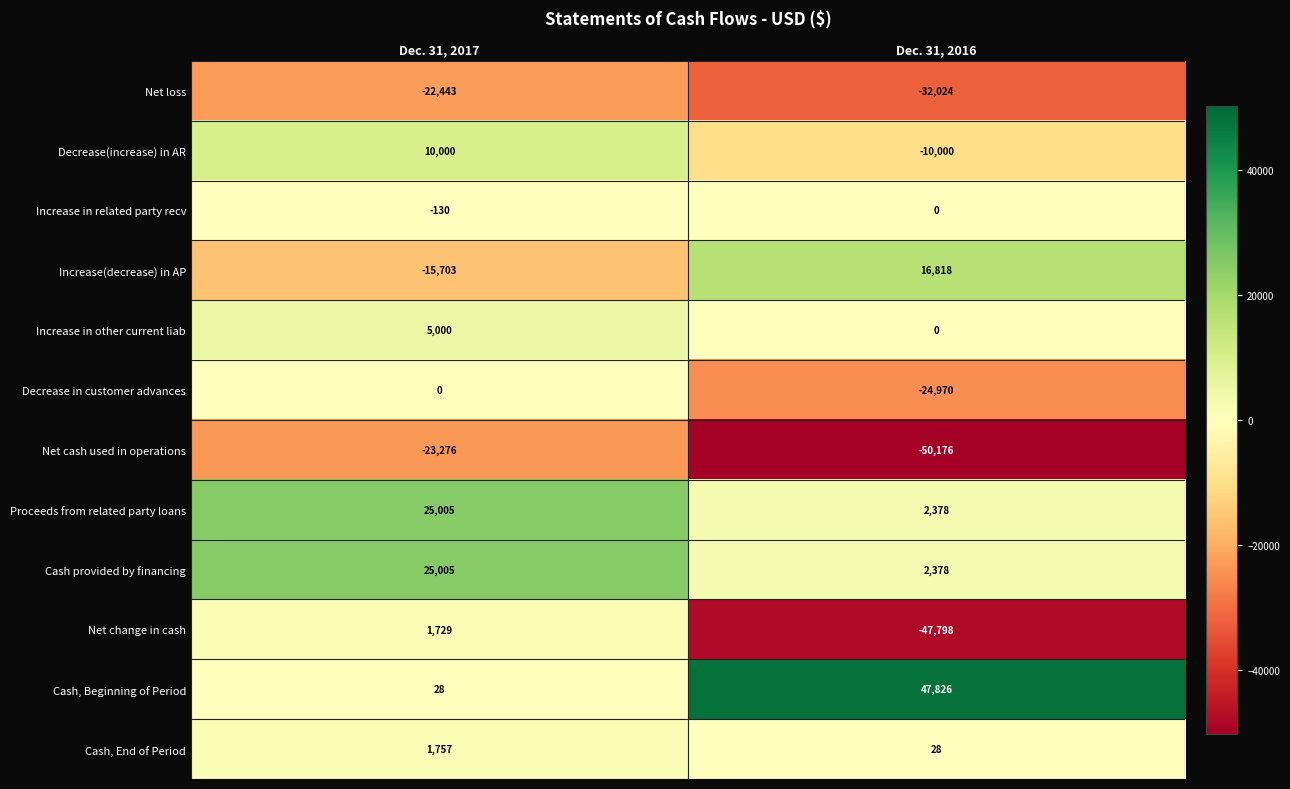

Reading left to right, extract all data points from this chart.

Net loss: -22443	-32024
Decrease(increase) in AR: 10000	-10000
Increase in related party recv: -130	0
Increase(decrease) in AP: -15703	16818
Increase in other current liab: 5000	0
Decrease in customer advances: 0	-24970
Net cash used in operations: -23276	-50176
Proceeds from related party loans: 25005	2378
Cash provided by financing: 25005	2378
Net change in cash: 1729	-47798
Cash, Beginning of Period: 28	47826
Cash, End of Period: 1757	28